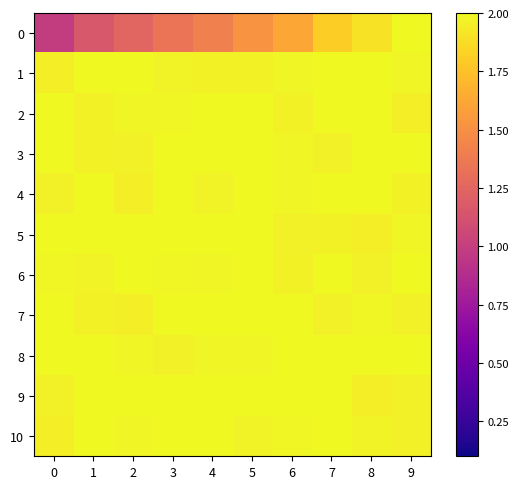

What is the maximum value shown in the chart?

2.0